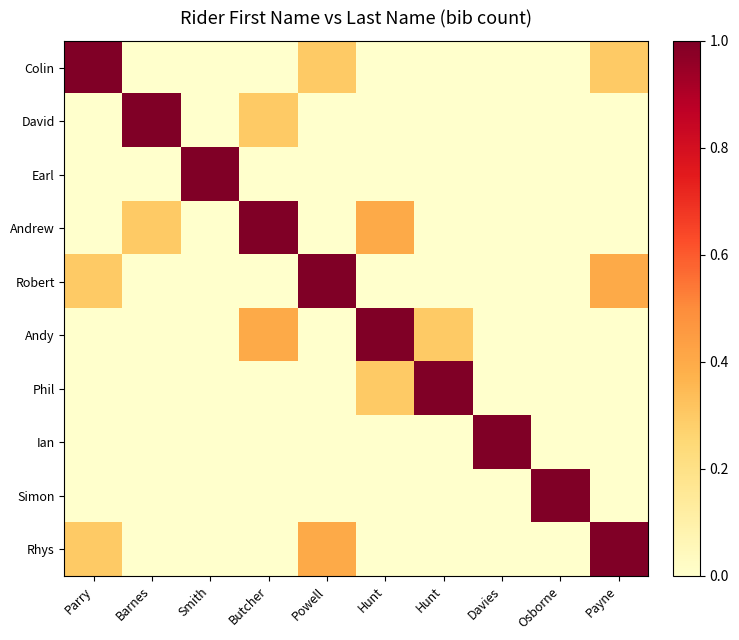

At how many categories does at least one series exceed 0?

10